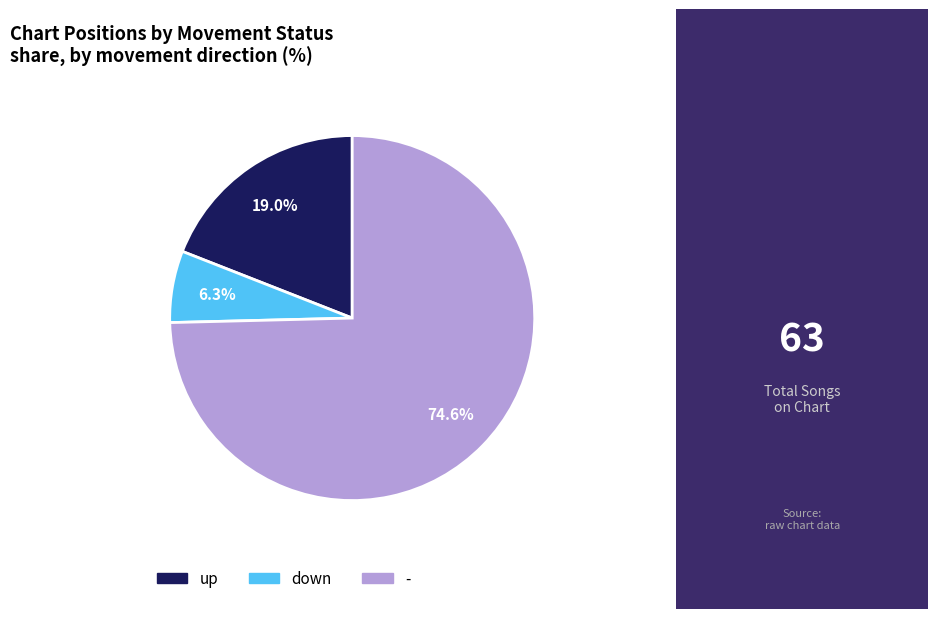

What percentage is the down slice, to the nearest percent?

6%